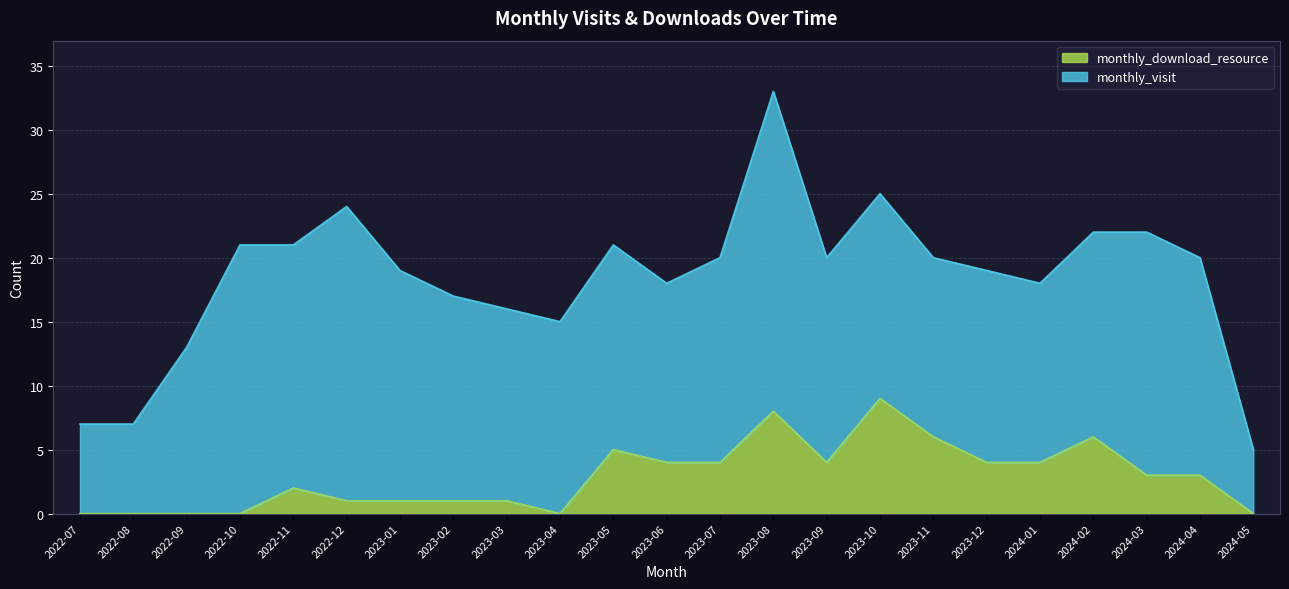

What is the difference between the second highest and second lowest values?

8